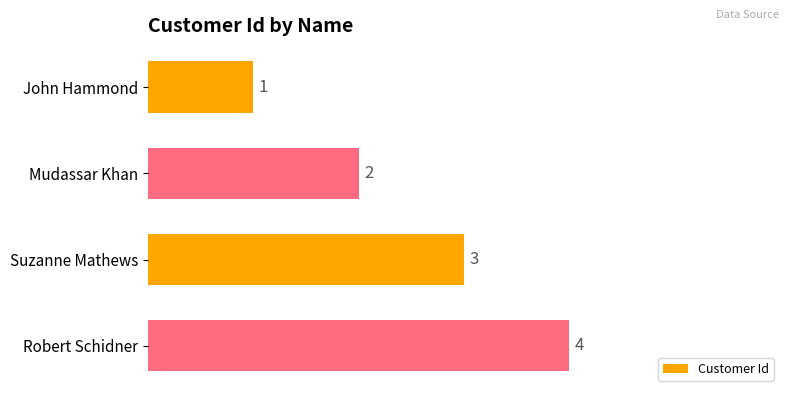

What is the difference between the maximum and minimum values?

3